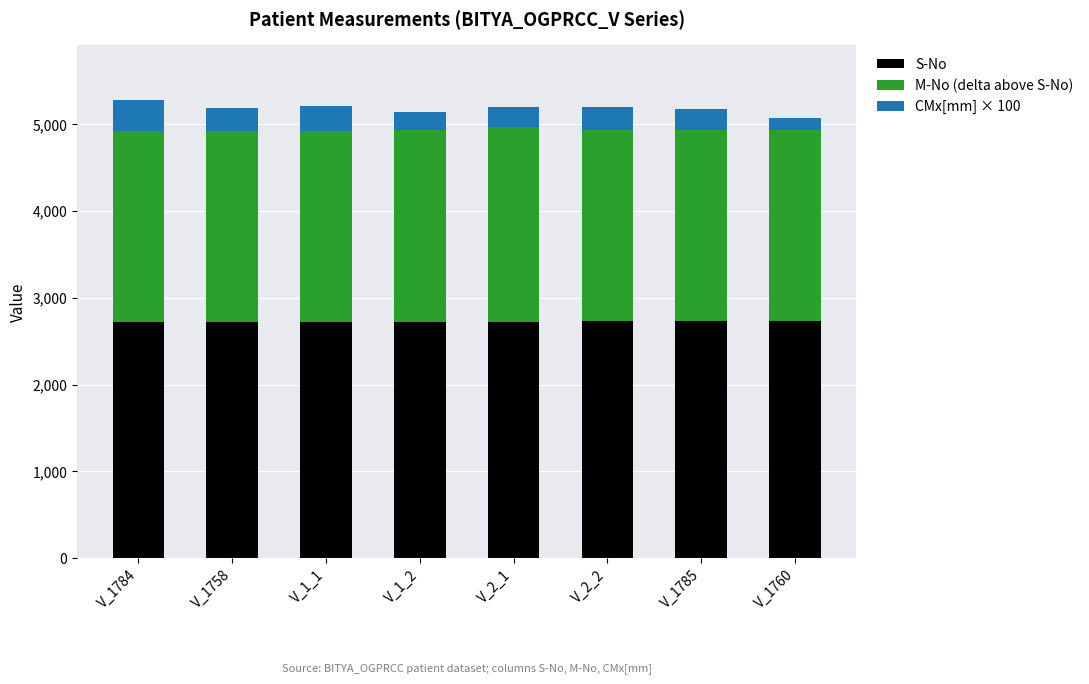

What is the sum of the S-No values at V_1758 and V_1_2?

5448.0